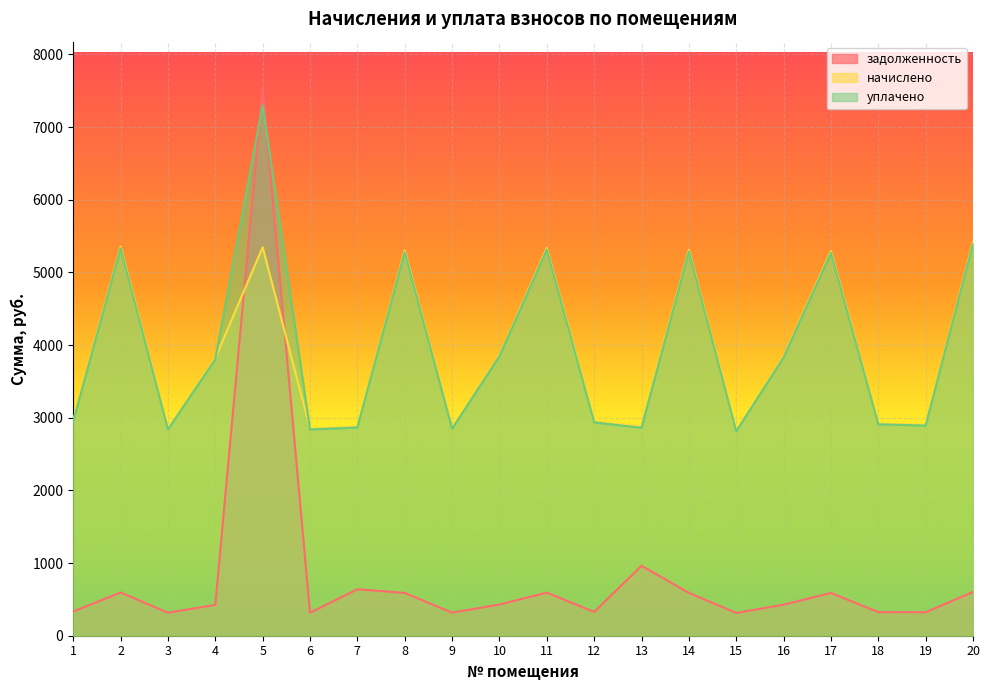

What is the difference between the highest and lowest values at 16?

3419.0